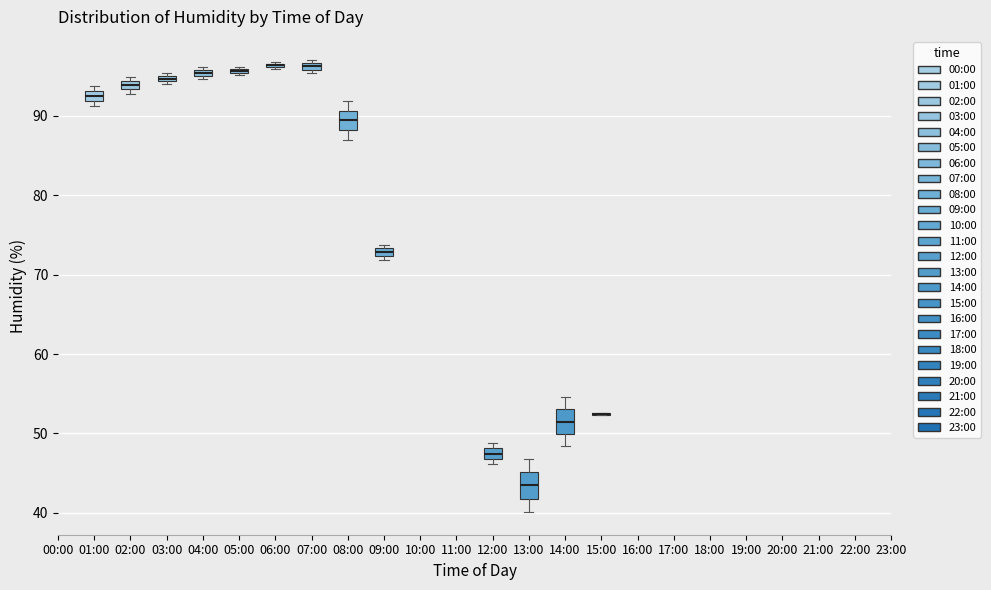

Where is the lower edge of the box for 13:00 on the y-axis? The values are not printed on the chart, so give them approximately, as read against the axis.

42